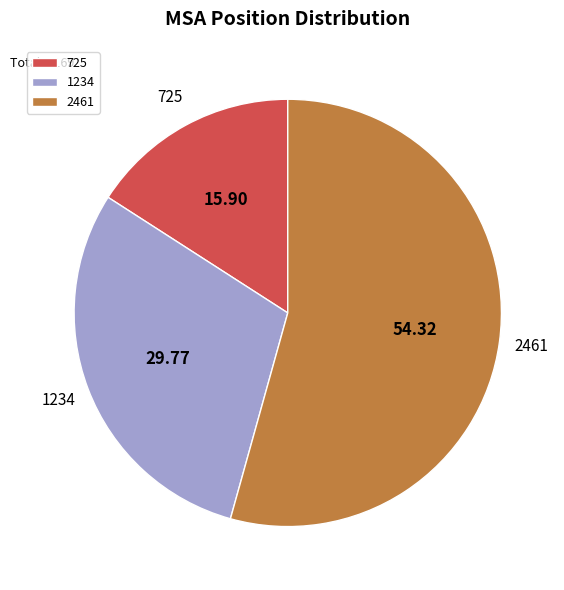

Is there any slice that represents more than half of the pie?

Yes